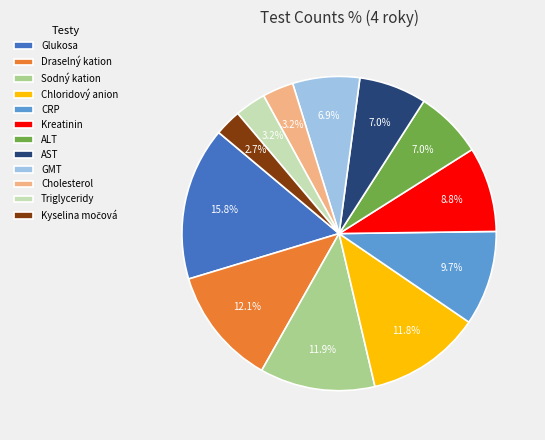

Count the number of slices in the pie.

12